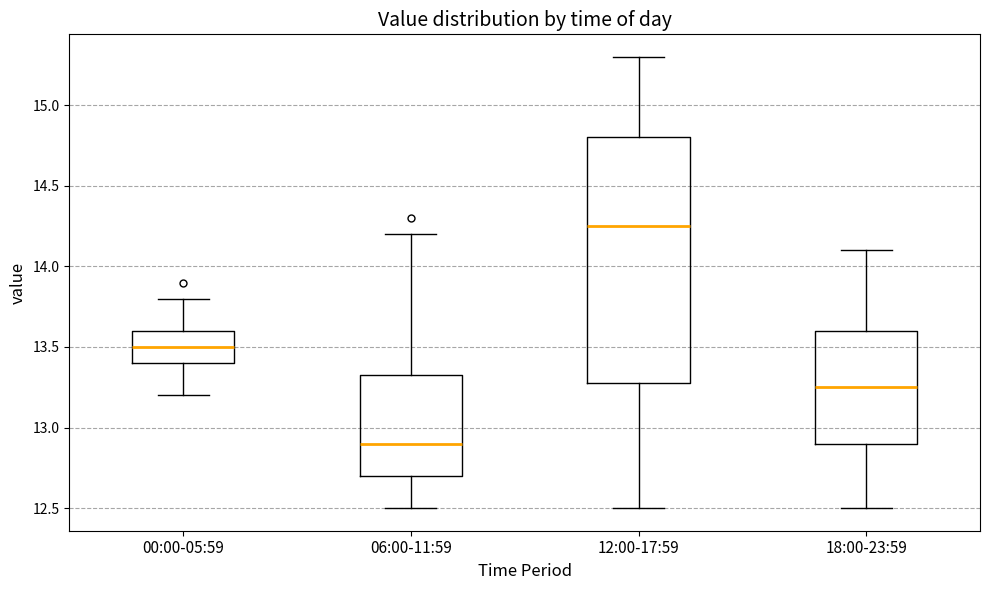

Where is the lower edge of the box for 18:00-23:59 on the y-axis? The values are not printed on the chart, so give them approximately, as read against the axis.

12.90